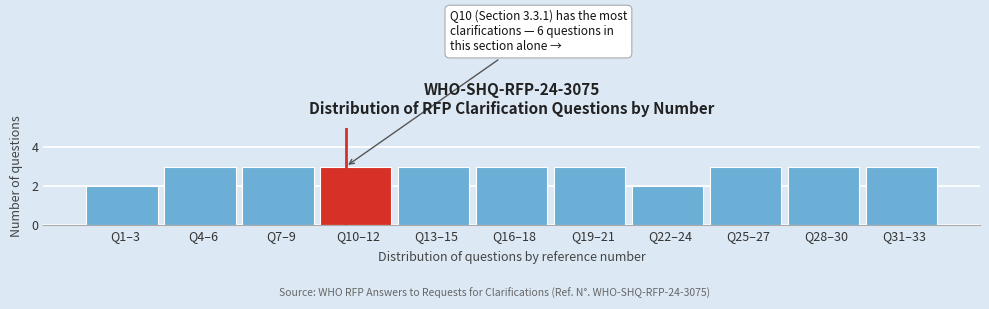

Reading left to right, list all the values displayed in this chart.

Q1–3=2	Q4–6=3	Q7–9=3	Q10–12=3	Q13–15=3	Q16–18=3	Q19–21=3	Q22–24=2	Q25–27=3	Q28–30=3	Q31–33=3